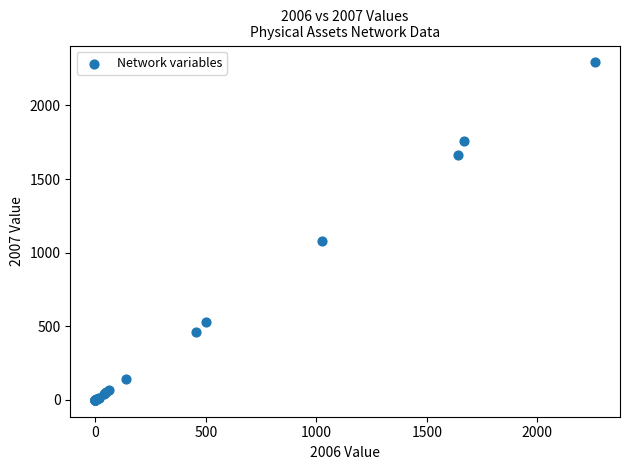

What Y value in the scatter plot is closest to 1146?

1080.9